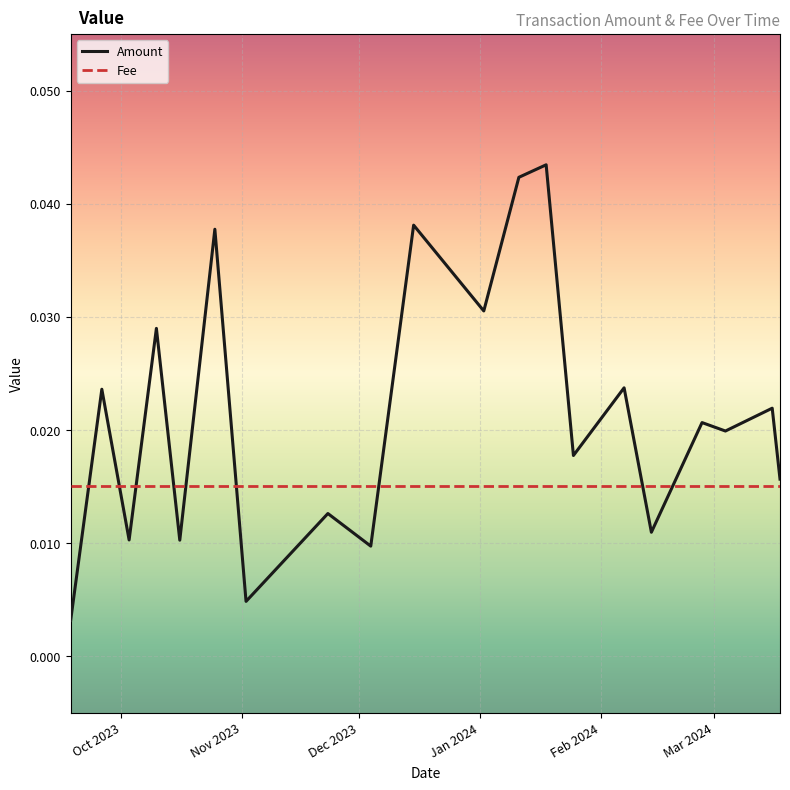

Which series has the largest total across all categories?

Amount